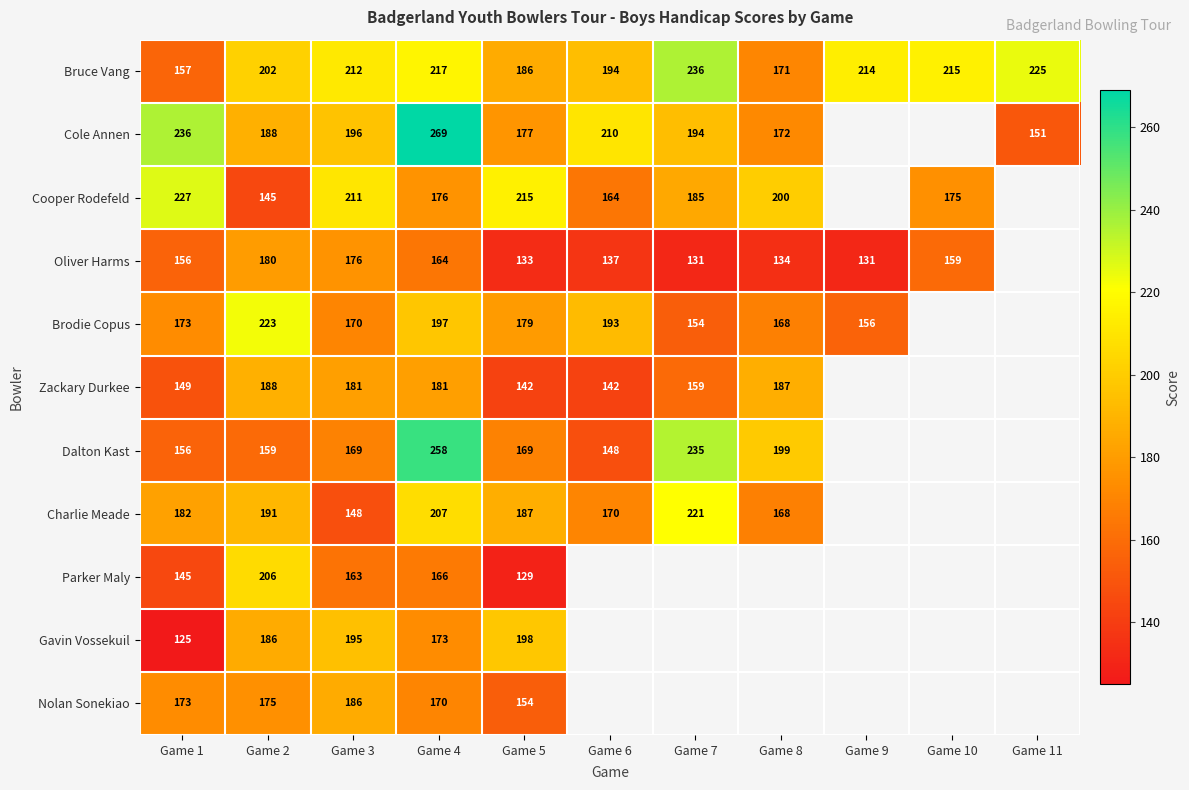

At which label is Bruce Vang closest to 196?

Game 6